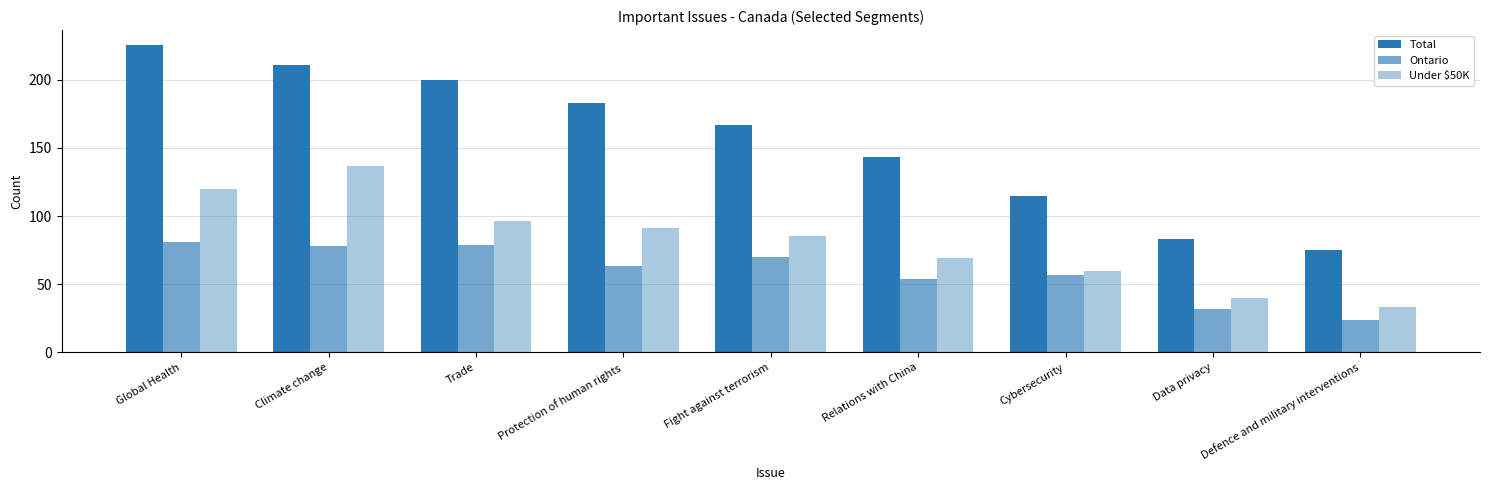

How many values in the Ontario series are below 63?

4